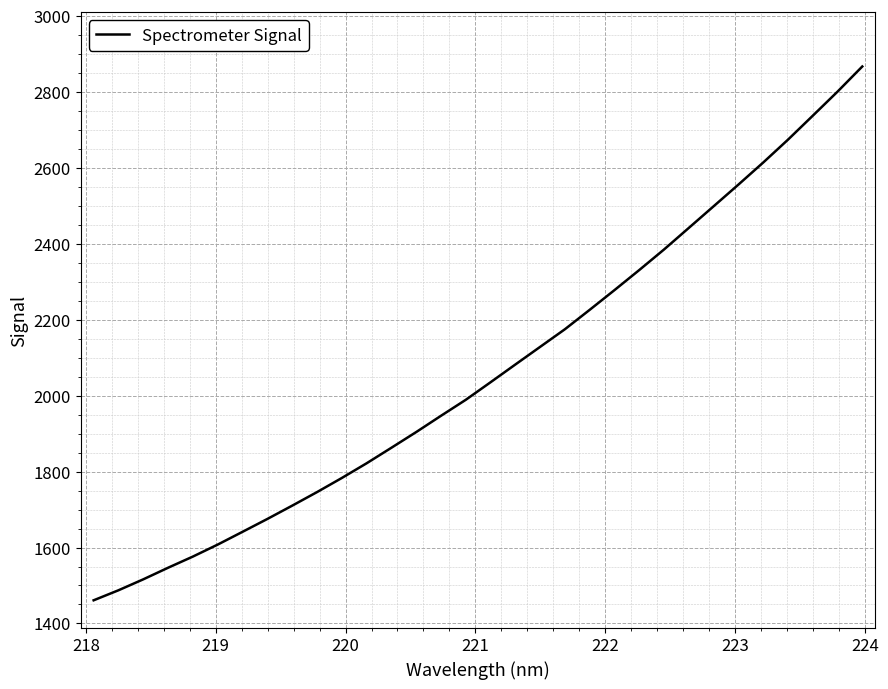

What is the greatest value displayed?

2867.0